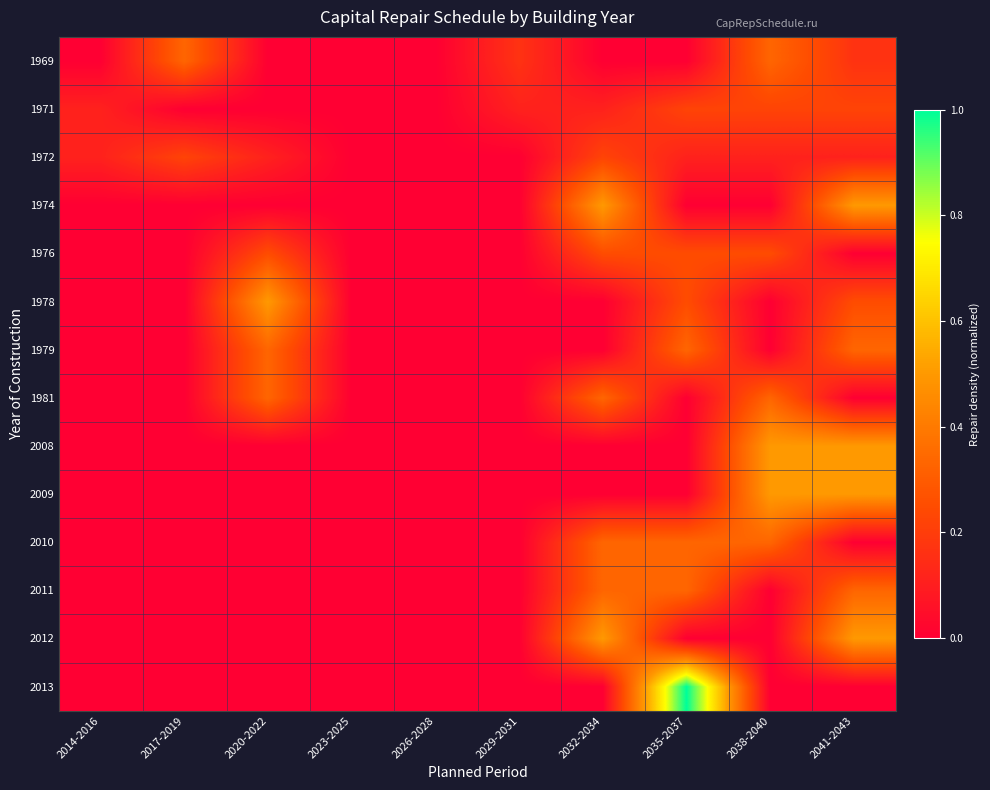

How many categories are shown in the chart?

10